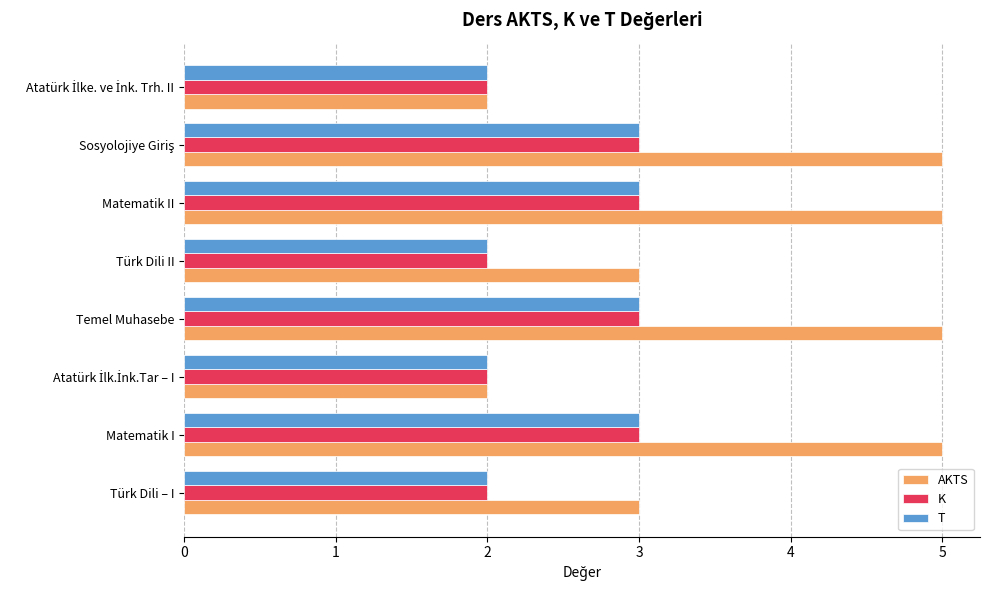

Which series has the widest spread of values?

AKTS